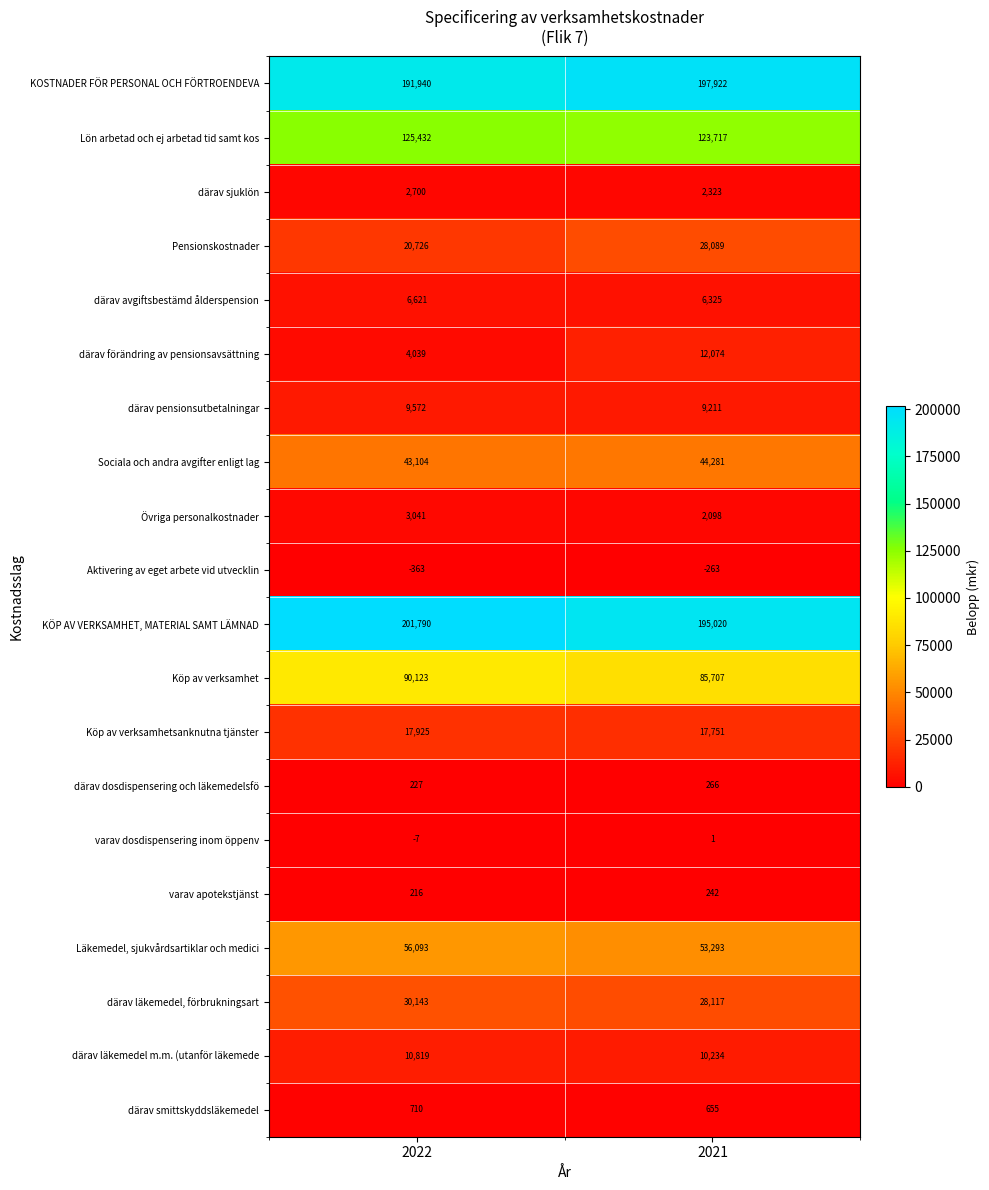

What is the difference between the varav apotekstjänst values at 2021 and 2022?

26